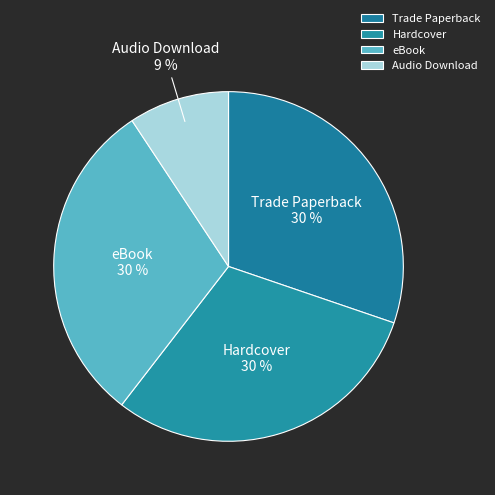

How many slices are in this pie chart?

4